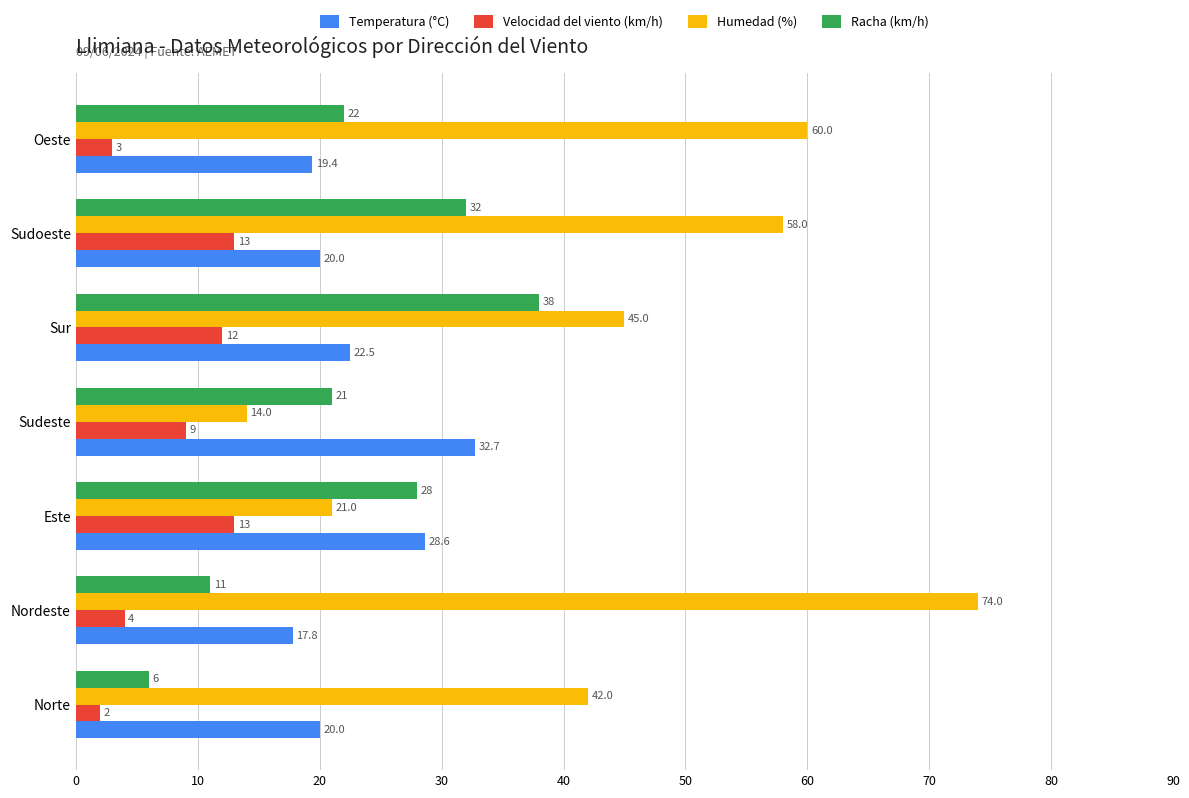

Is the value of Humedad (%) at Sudoeste greater than the value of Velocidad del viento (km/h) at Este?

Yes